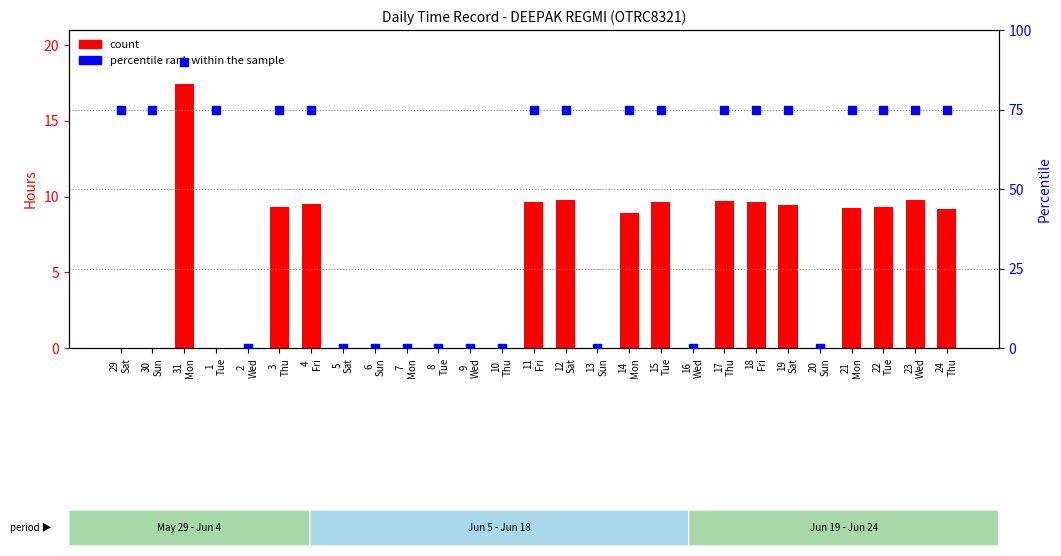

Which series contains the highest Y value?

percentile rank within the sample